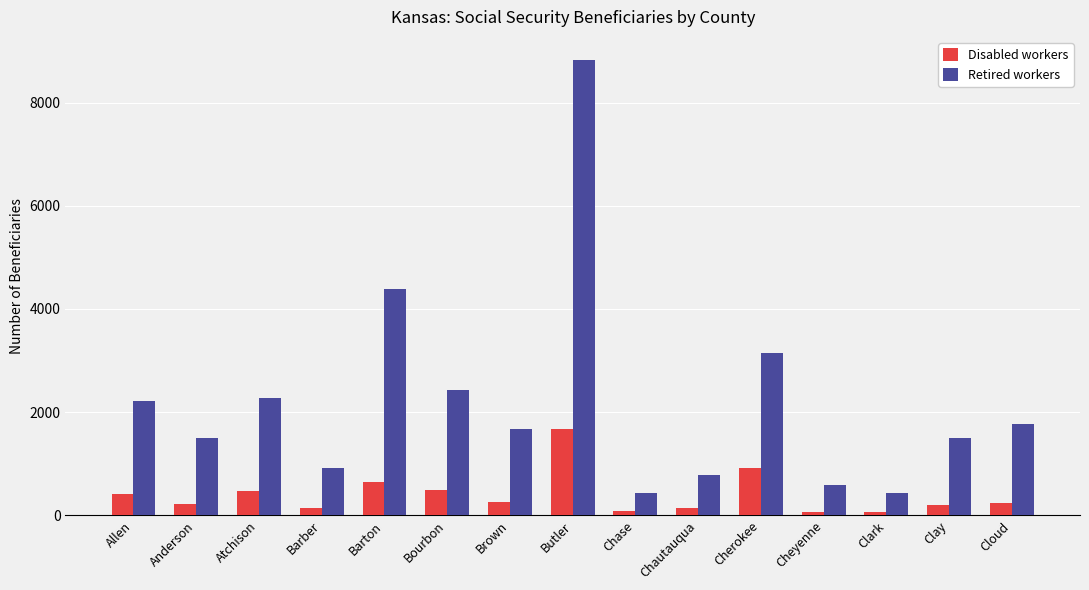

Which series has the largest total across all categories?

Retired workers